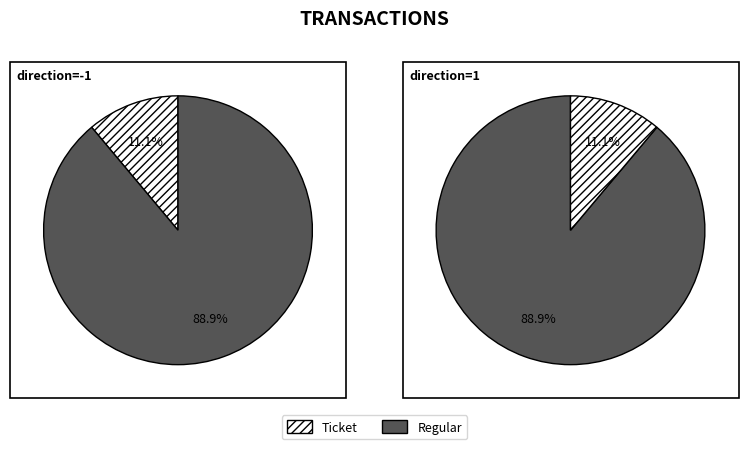

How many segments does this pie chart have?

2